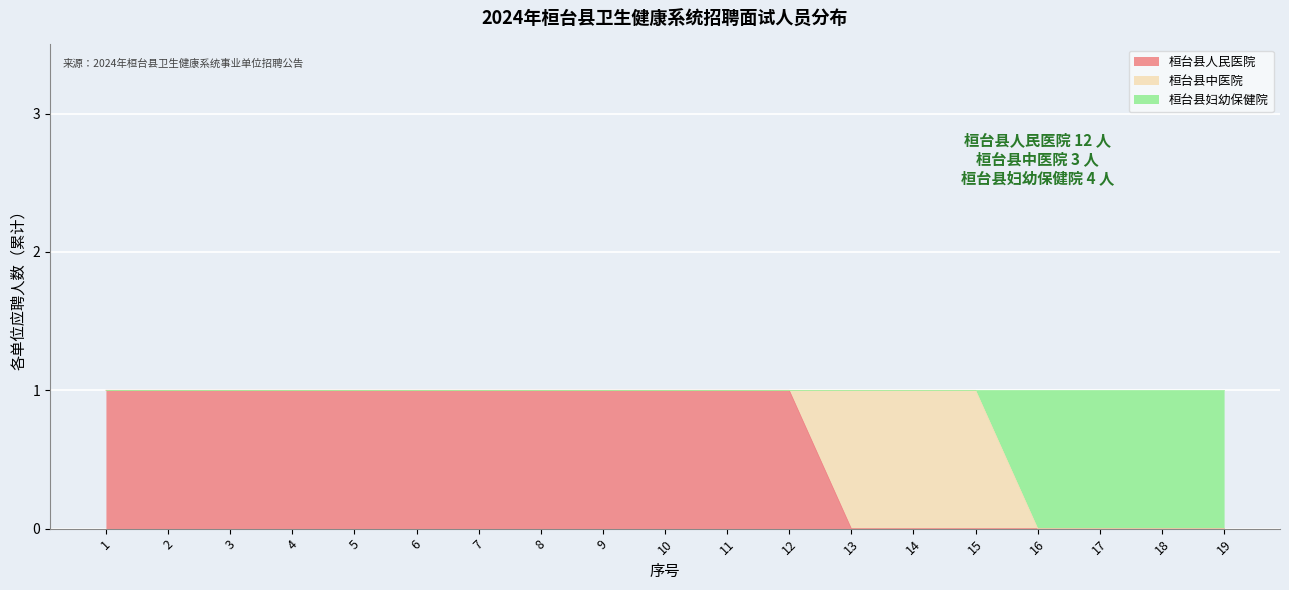

How many lines are shown in the chart?

3